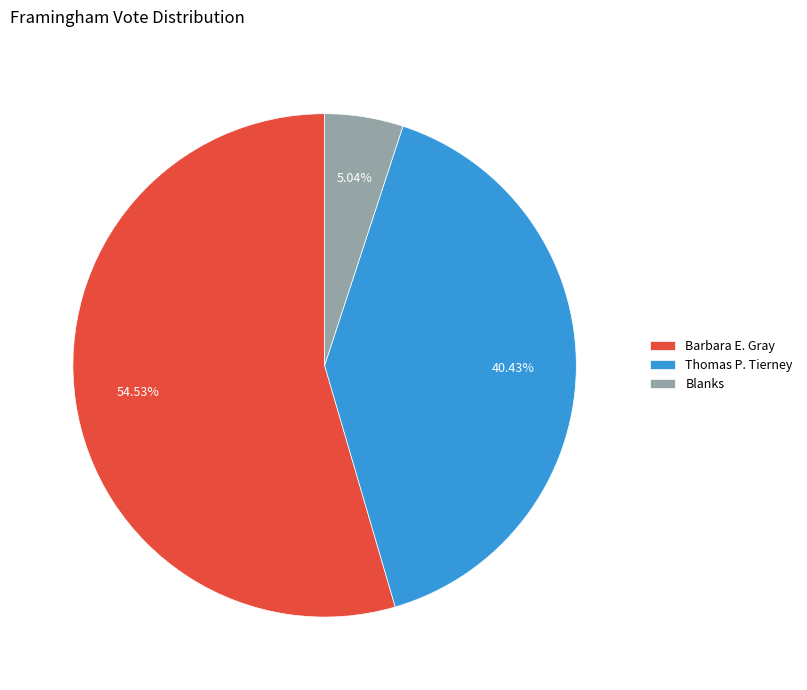

Combined, do Thomas P. Tierney and Blanks account for over 50%?

No